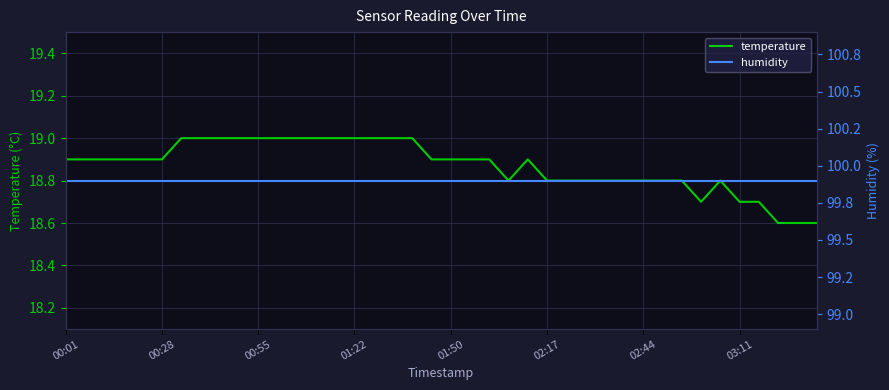

What is the sum of the temperature values at 13 and 01:50?

37.9